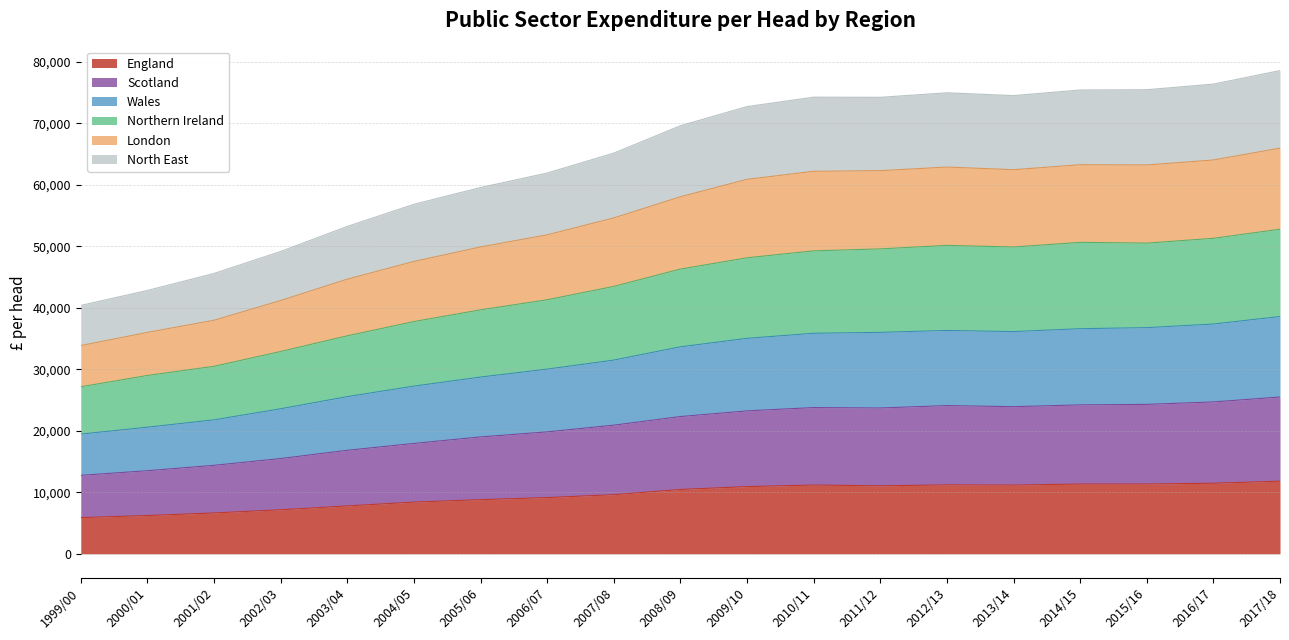

What are all the series names shown in the legend?

England, Scotland, Wales, Northern Ireland, London, North East